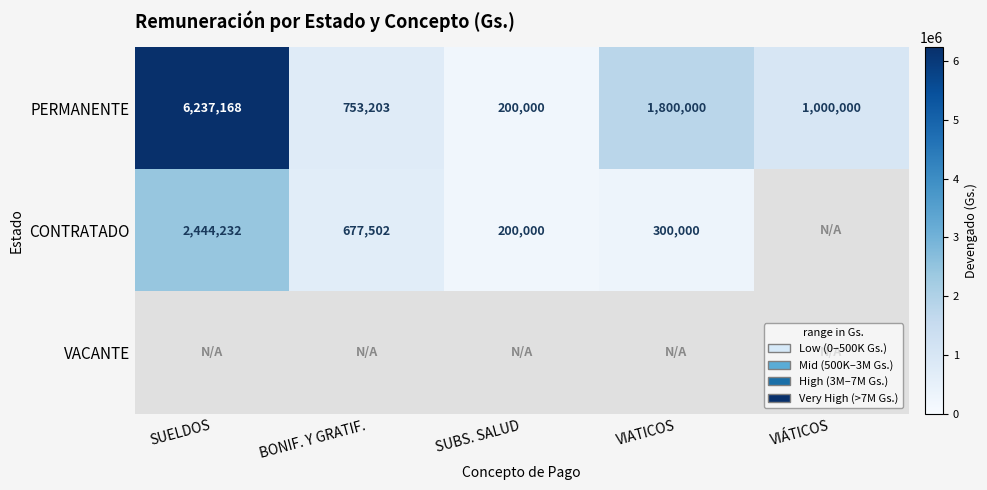

Between SUELDOS and SUBS. SALUD, which is larger?

SUELDOS